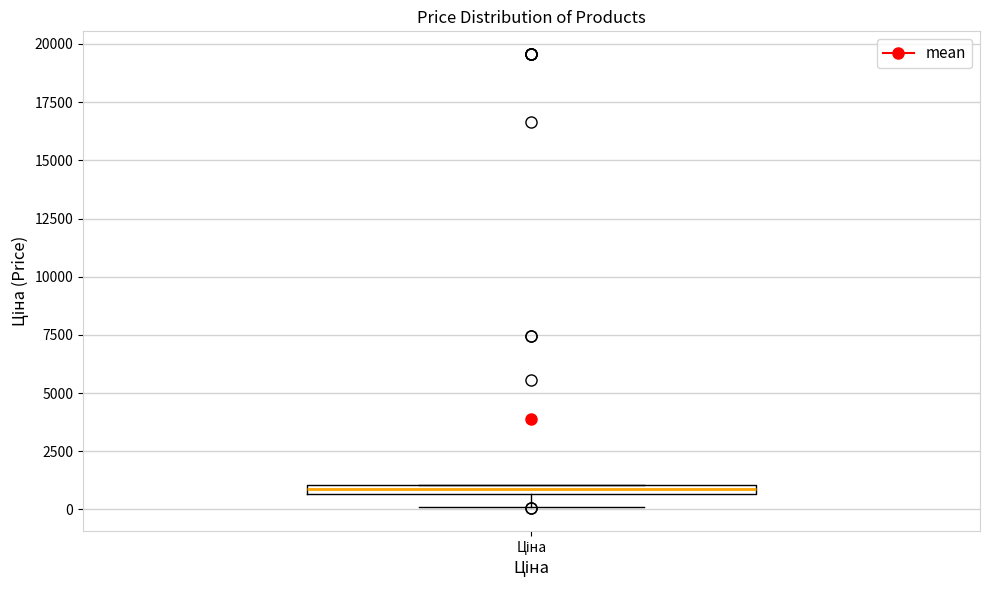

Where does the lower whisker of the box for Ціна end on the y-axis? The values are not printed on the chart, so give them approximately, as read against the axis.

0